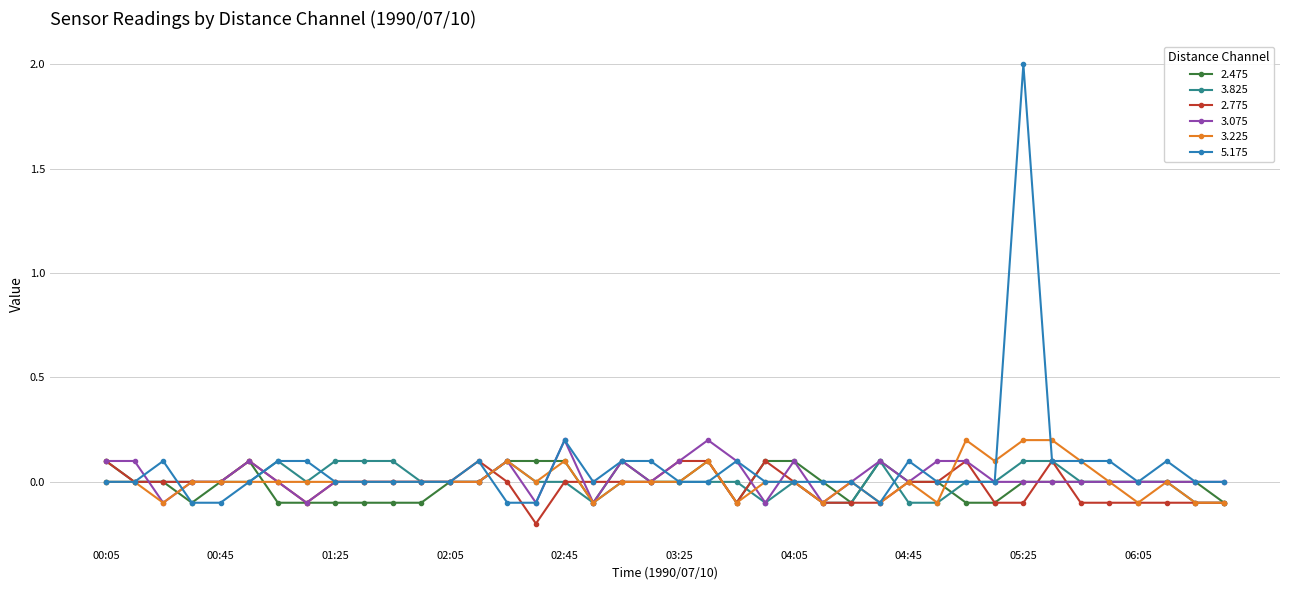

What is the minimum value for 5.175?

-0.1